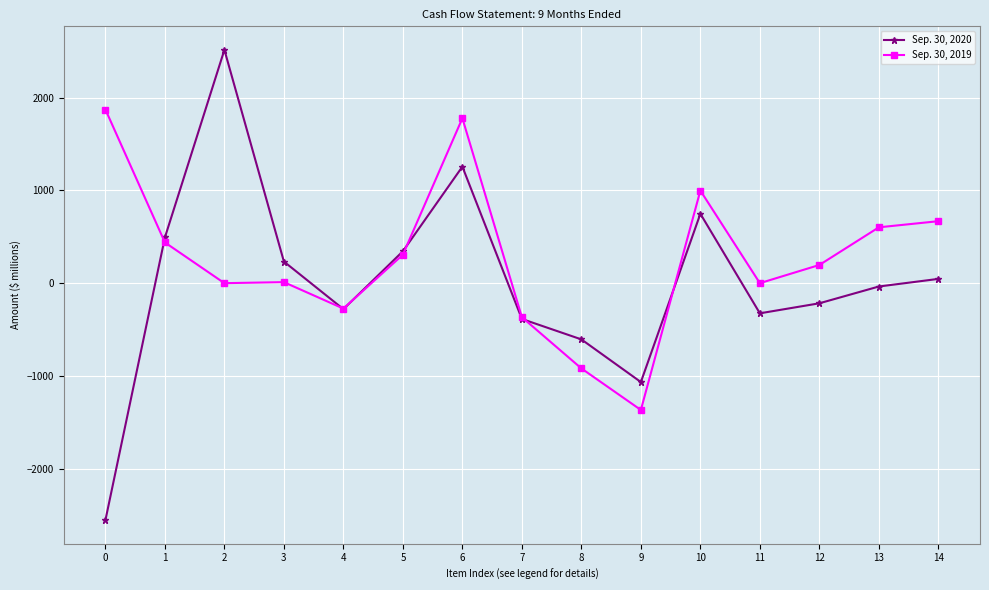

What value does the Sep. 30, 2020 series have at 10, to the nearest 50?

750